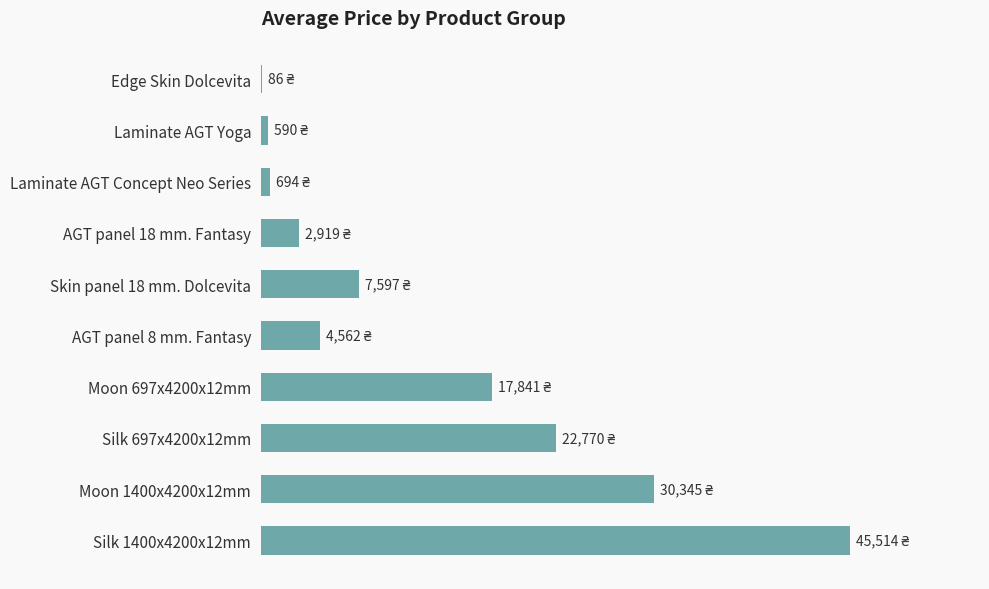

Are the bars horizontal?

Yes